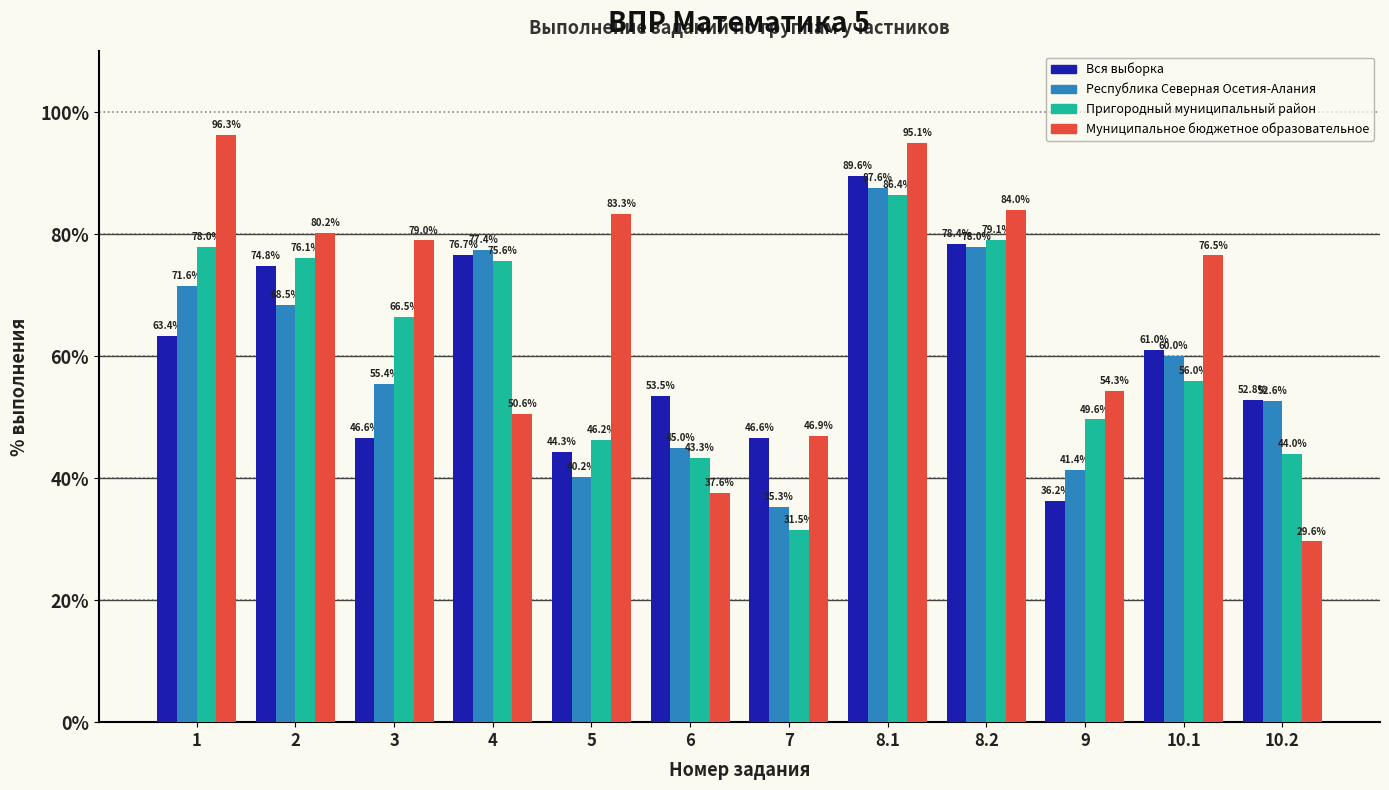

The value of Республика Северная Осетия-Алания at 10.1 is 60.0. True or false?

True